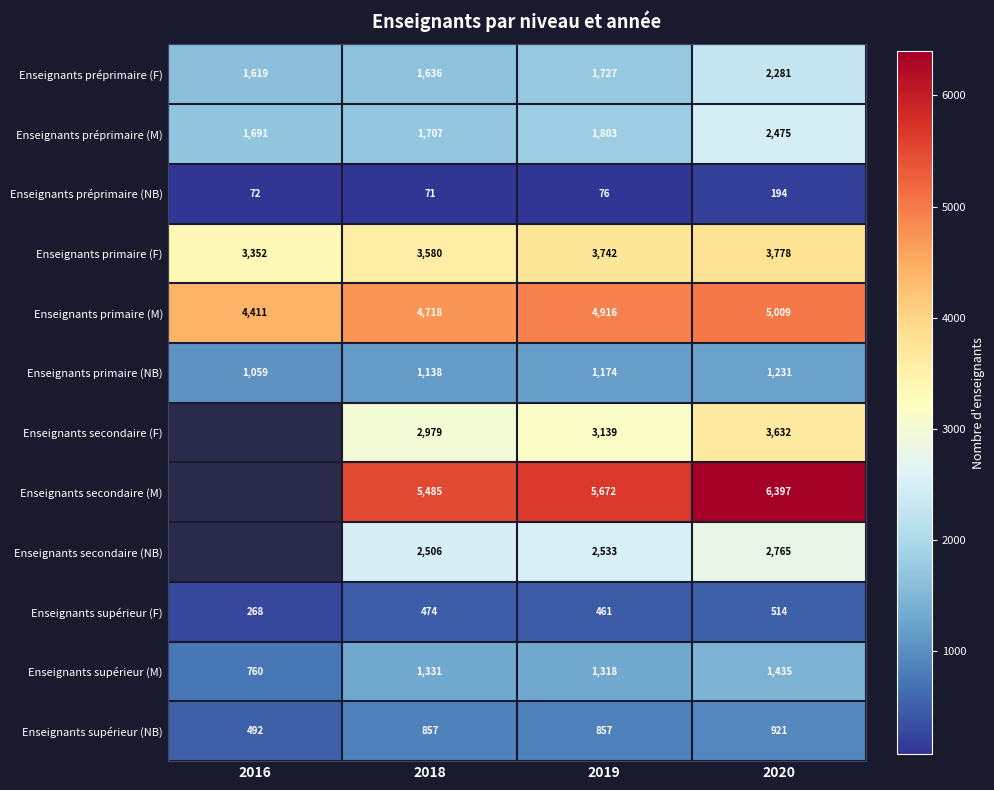

Is it true that Enseignants supérieur (NB) equals 662 at 2016?

False